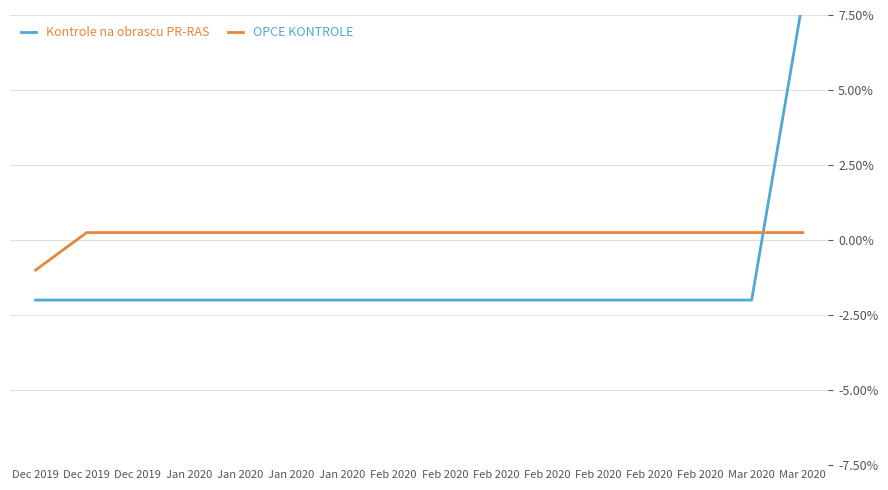

How many intersections are there between Kontrole na obrascu PR-RAS and OPCE KONTROLE?

1